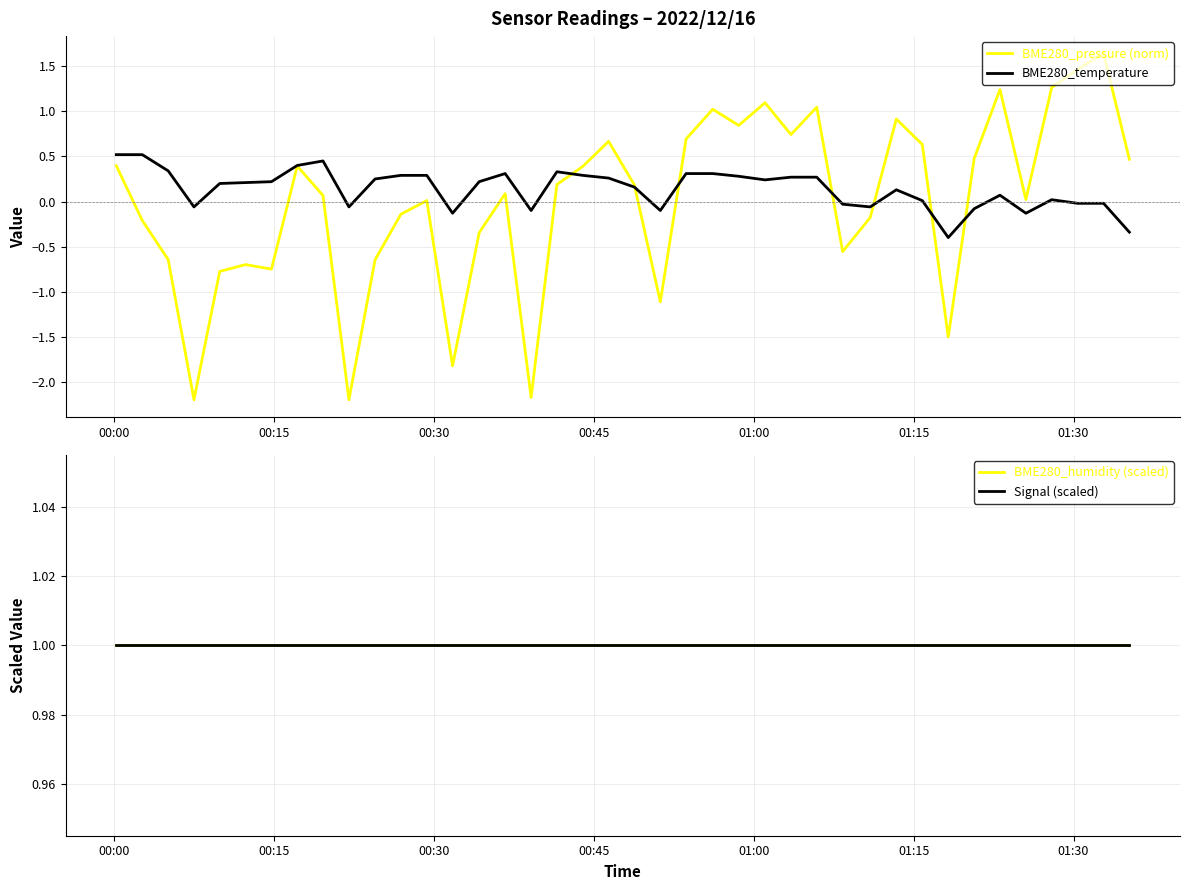

What is the lowest value of the BME280_temperature series?

-0.4